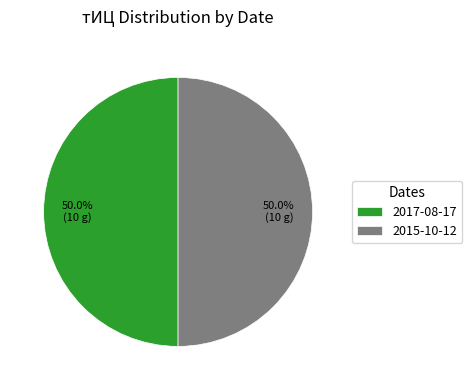

Approximately how many times larger is the value at 2015-10-12 compared to 2017-08-17?

1.0